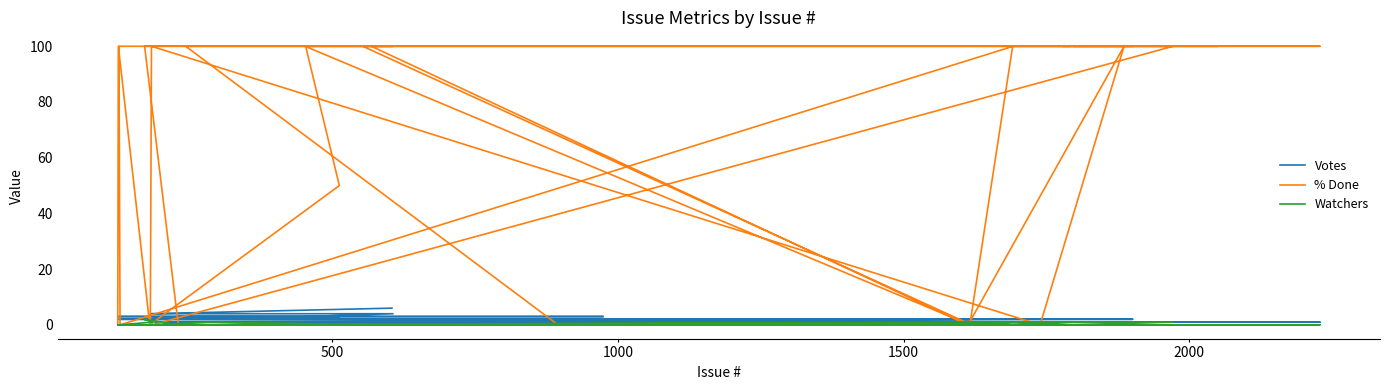

Does the chart display data point markers on the line(s)?

No